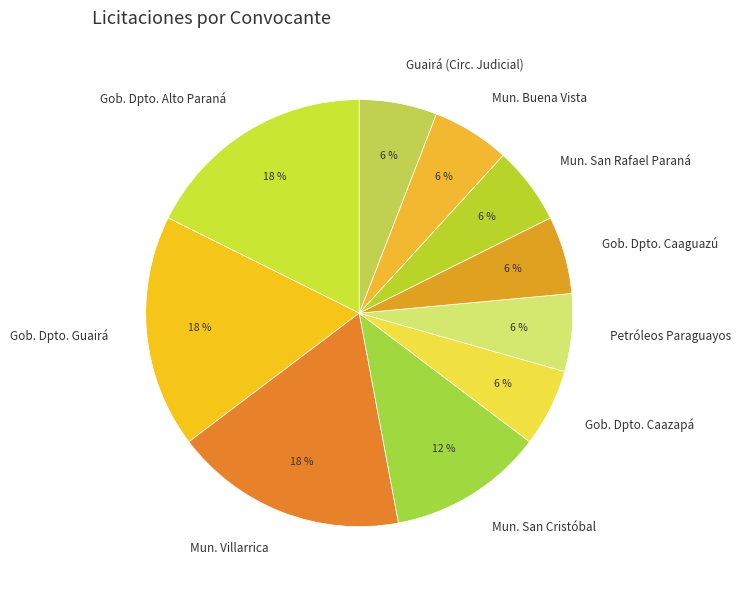

How many segments does this pie chart have?

10